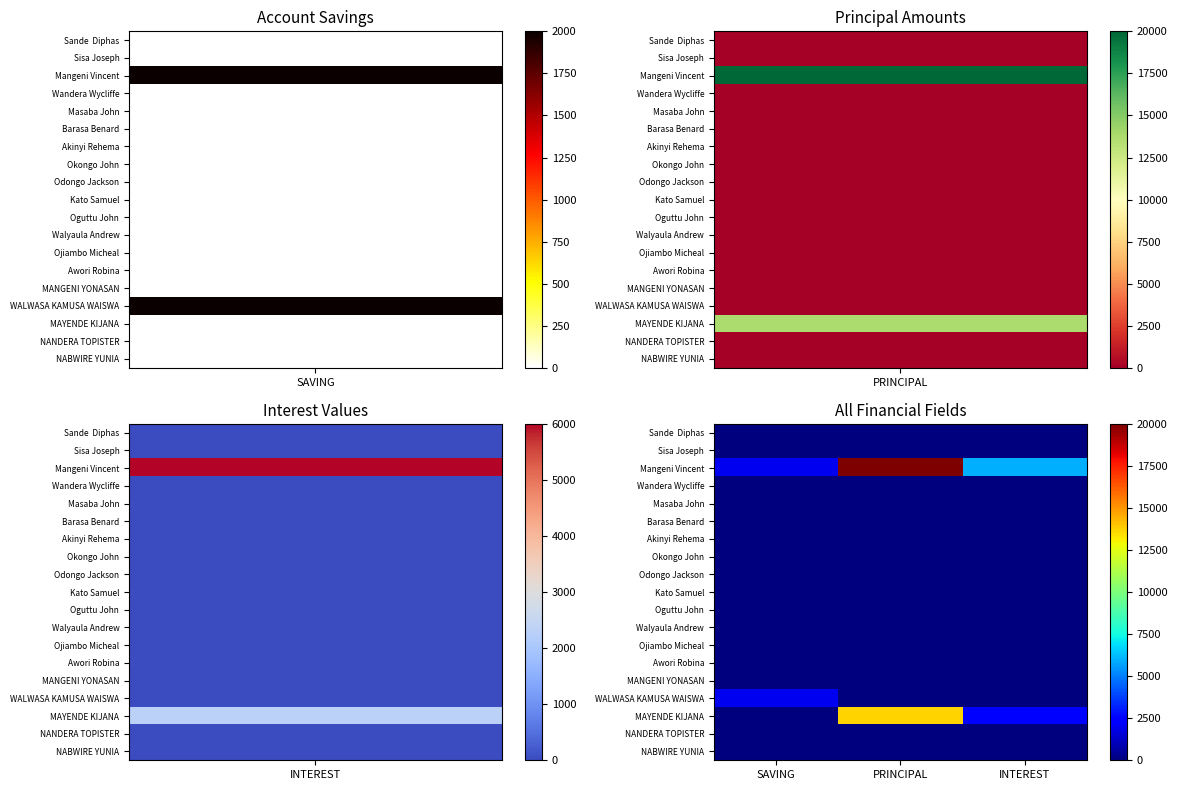

Which series has the largest range (max minus min)?

Mangeni Vincent